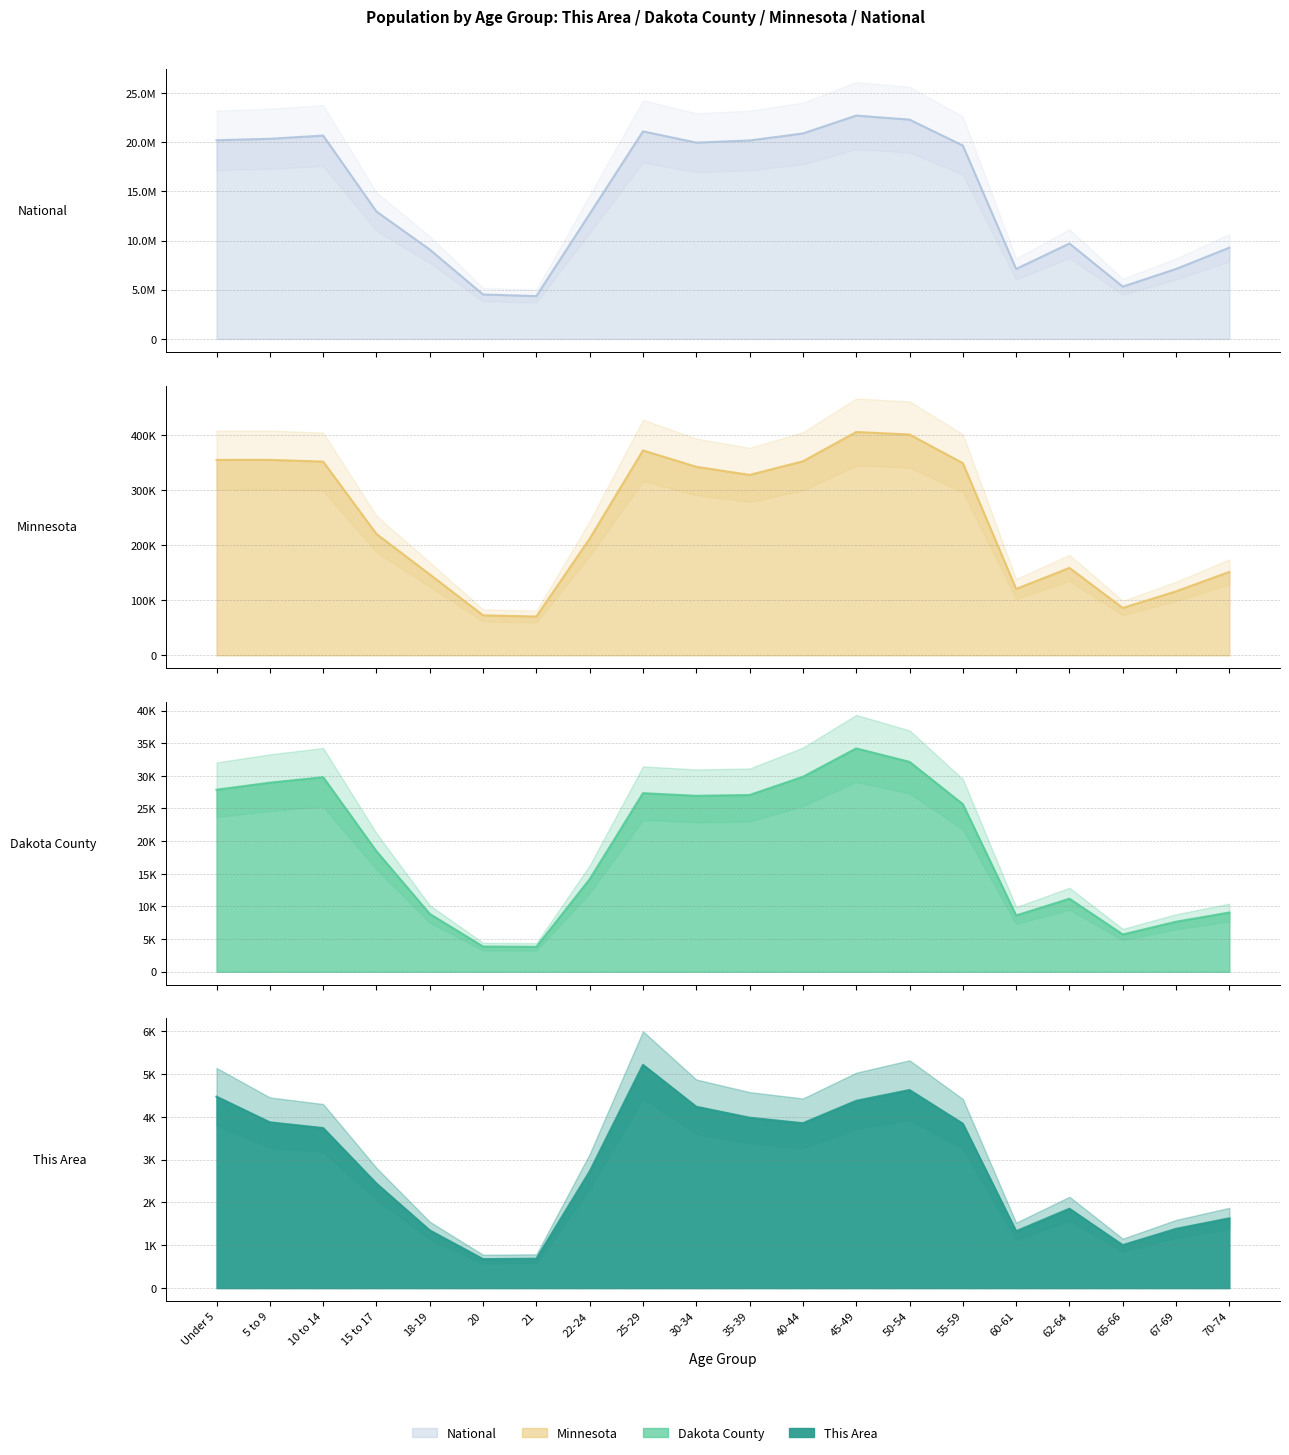

What is the maximum value shown in the chart?

22708591